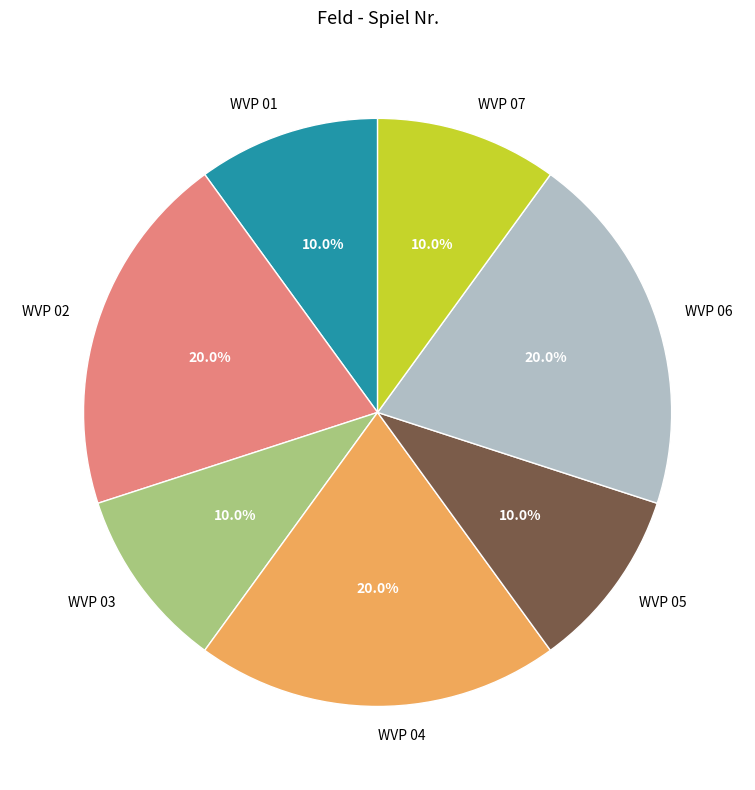

To the nearest percent, what is the average slice percentage?

14%